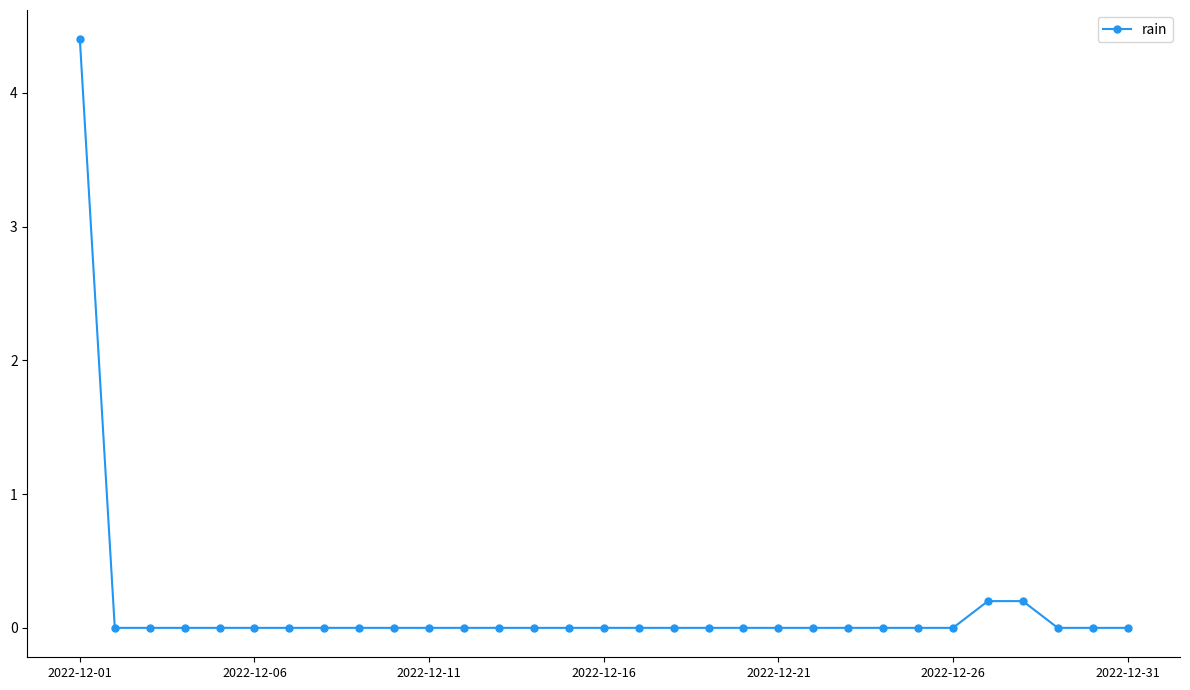

What is the greatest value displayed?

4.4